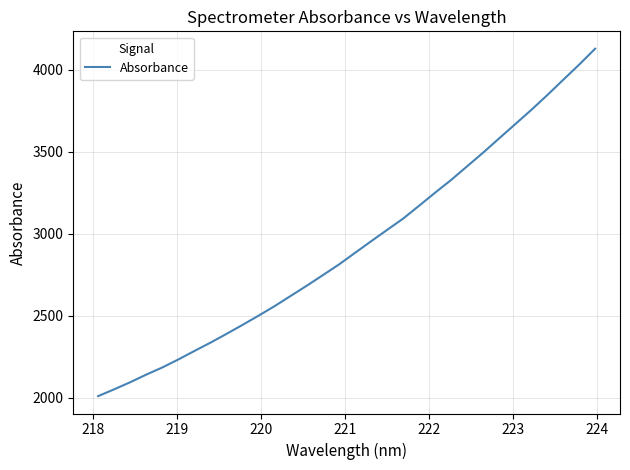

Reading right to left, extract all data points from this chart.

4129.6	4032.5	3939.4	3845.7	3755.4	3668.8	3582.3	3495.4	3412.0	3328.6	3251.1	3171.3	3092.7	3023.7	2954.4	2883.9	2813.2	2748.4	2684.3	2622.2	2560.0	2502.0	2445.6	2390.7	2337.2	2286.6	2234.9	2186.0	2142.4	2096.0	2052.7	2011.2